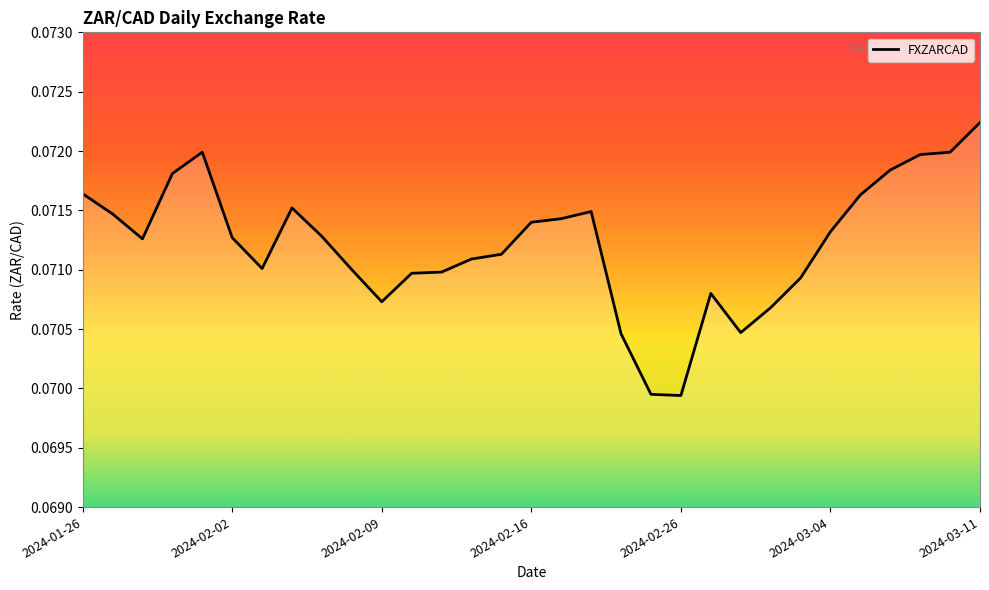

What is the label of the 7th point from the right?

2024-03-01